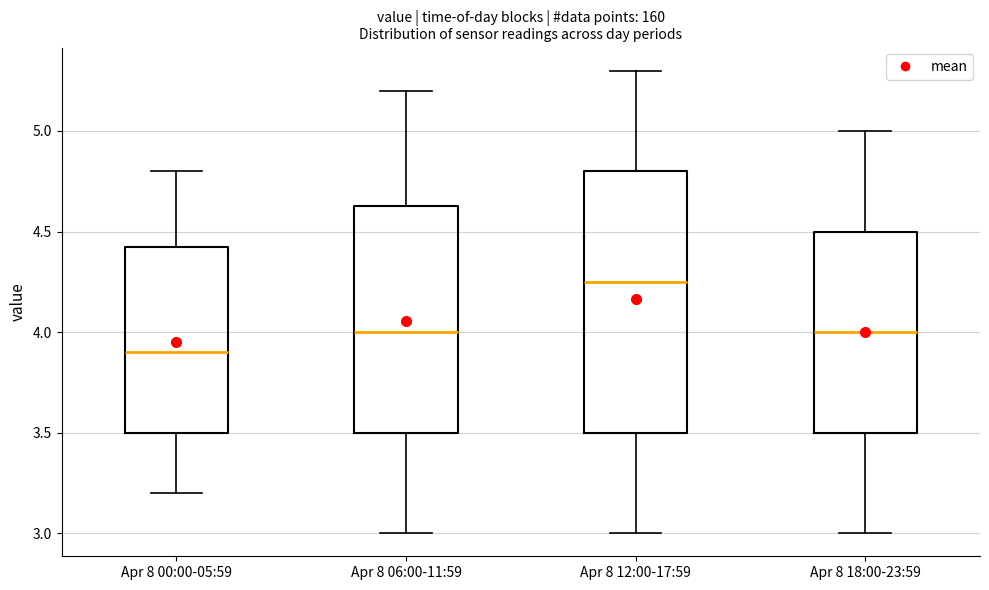

Reading left to right, transcribe this box plot: for each box, give where its median line is, the range the box spans, and where its two whiskers end, as read against the y-axis. The values are not printed on the chart, so give them approximately, as read against the axis.

Apr 8 00:00-05:59: median 3.90, box 3.50 to 4.45, whiskers 3.20 to 4.80
Apr 8 06:00-11:59: median 4.00, box 3.50 to 4.65, whiskers 3.00 to 5.20
Apr 8 12:00-17:59: median 4.25, box 3.50 to 4.80, whiskers 3.00 to 5.30
Apr 8 18:00-23:59: median 4.00, box 3.50 to 4.50, whiskers 3.00 to 5.00